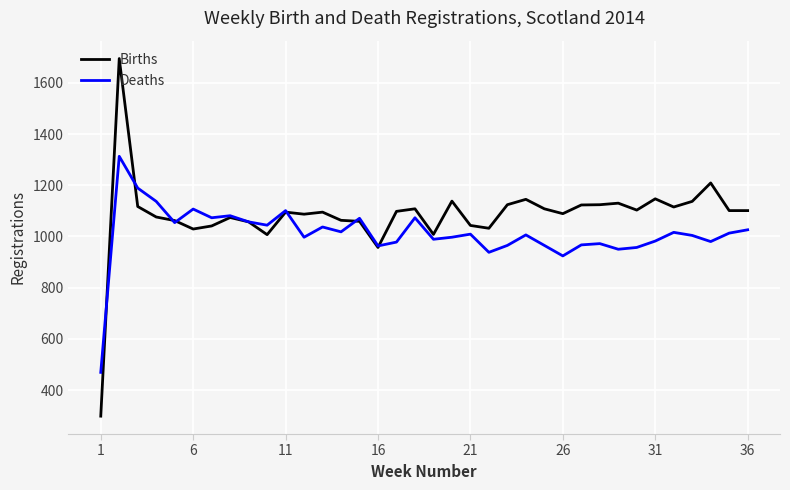

Which series has the largest total across all categories?

Births